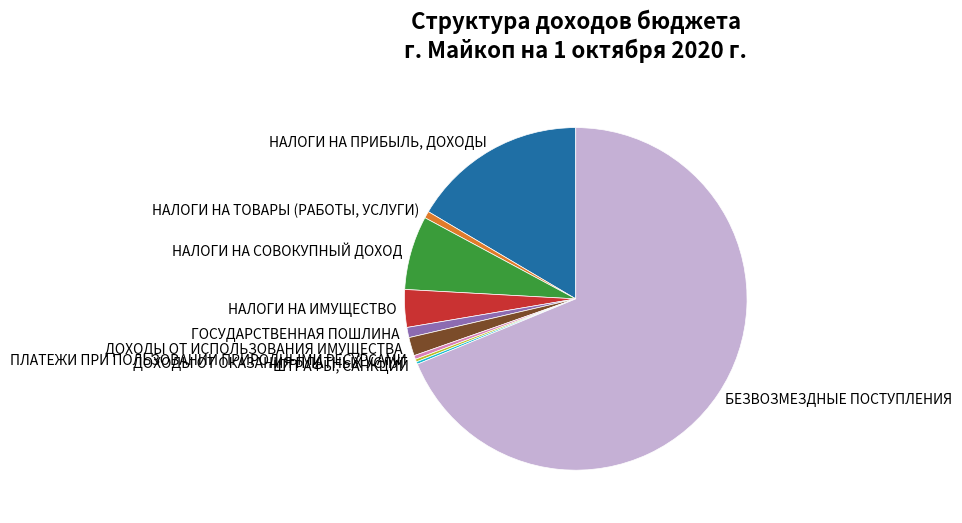

Is it true that БЕЗВОЗМЕЗДНЫЕ ПОСТУПЛЕНИЯ is 69% of the pie?

True